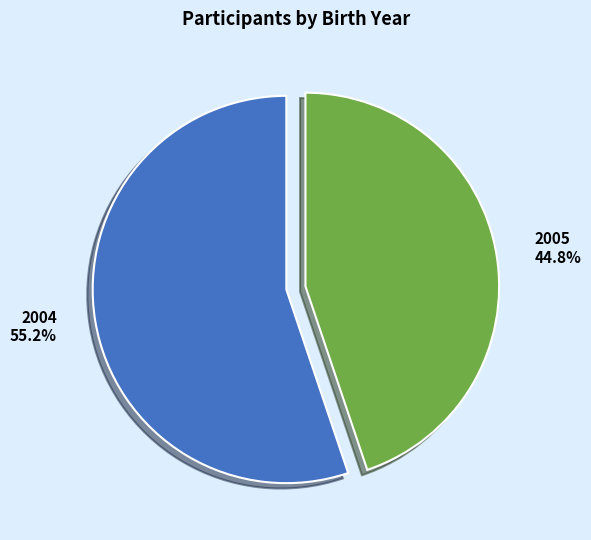

Is it true that 2004 is 55% of the pie?

True